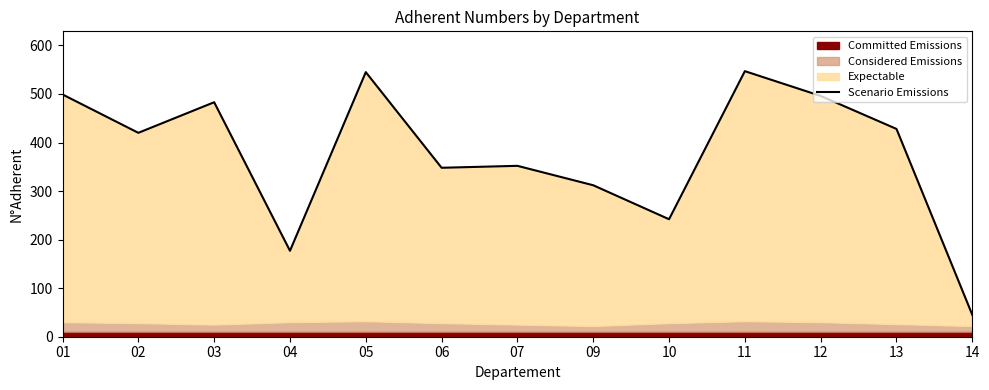

Reading left to right, list all the values displayed in this chart.

01=499	02=420	03=483	04=177	05=545	06=348	07=352	09=312	10=242	11=547	12=496	13=428	14=45